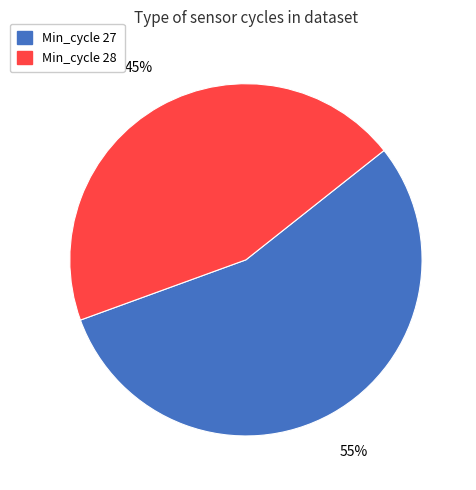

How many slices are in this pie chart?

2